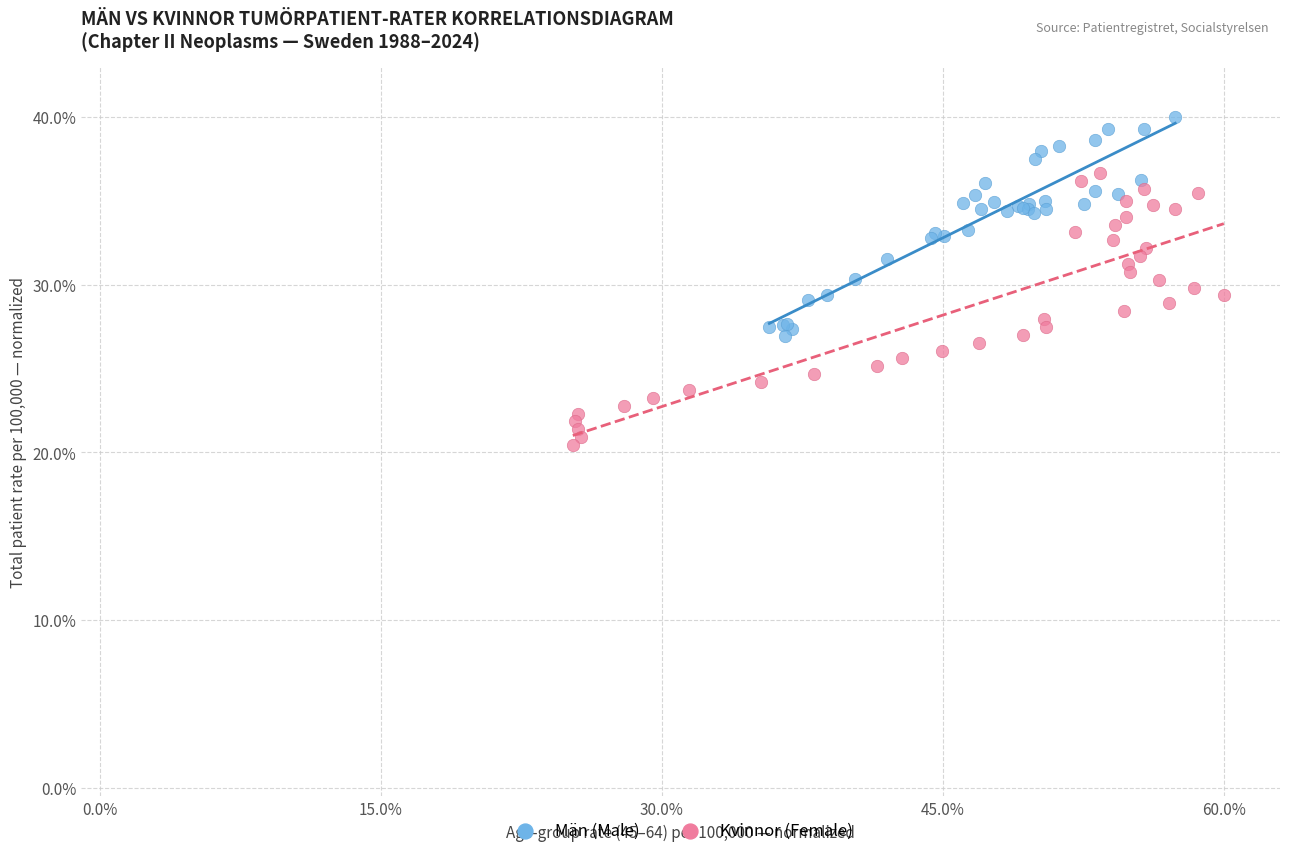

What are all the series names shown in the legend?

Män (Male), Kvinnor (Female)